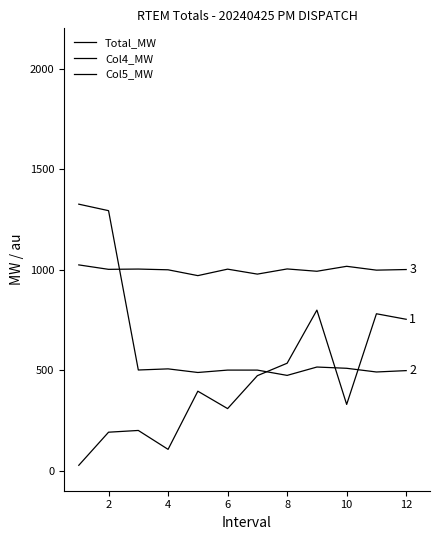

True or false: Total_MW and Col5_MW cross at least once.

False